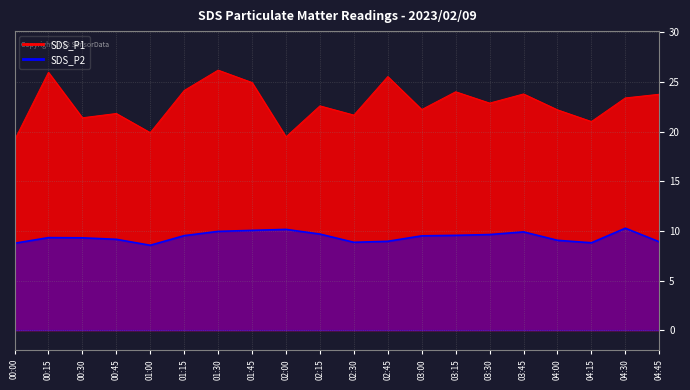

True or false: SDS_P2 and SDS_P1 cross at least once.

False